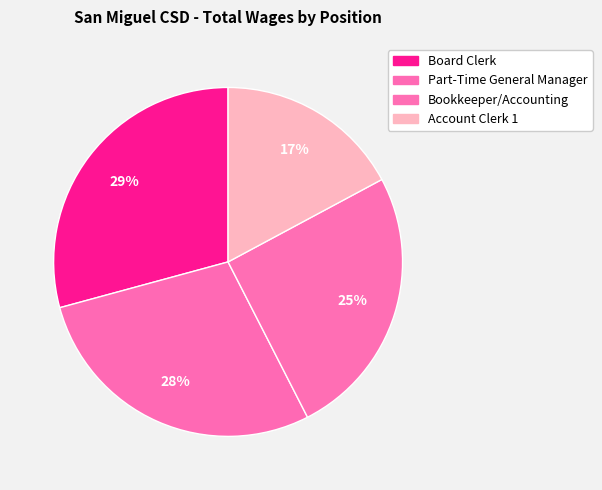

Is there any slice that represents more than half of the pie?

No